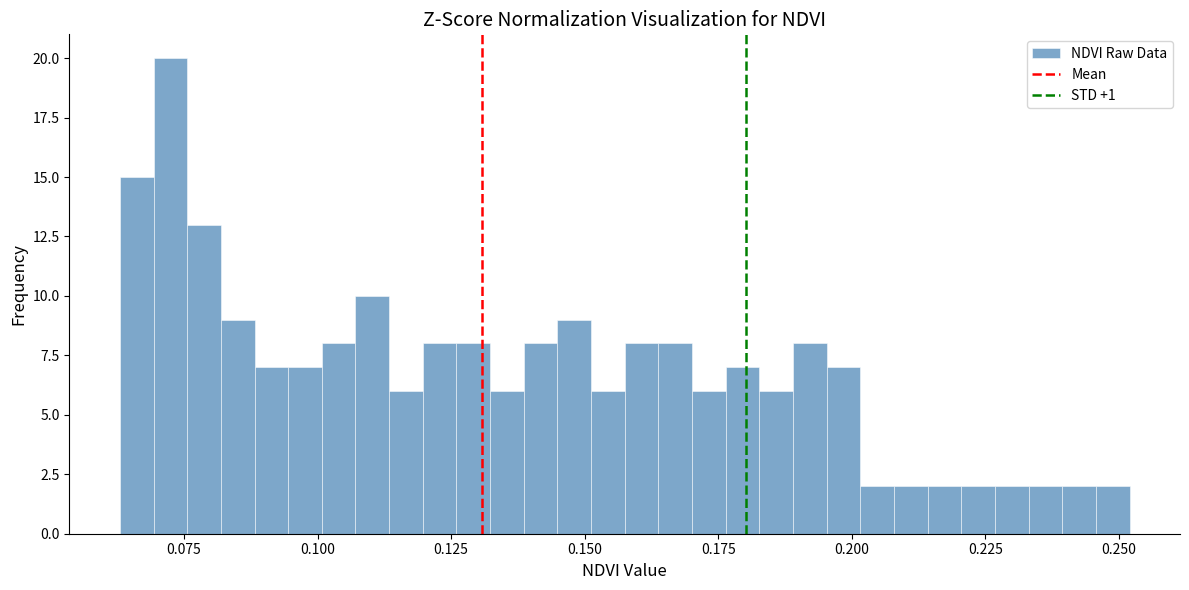

Read against the x-axis, roughly where is the centre of the tallest bar?

0.070